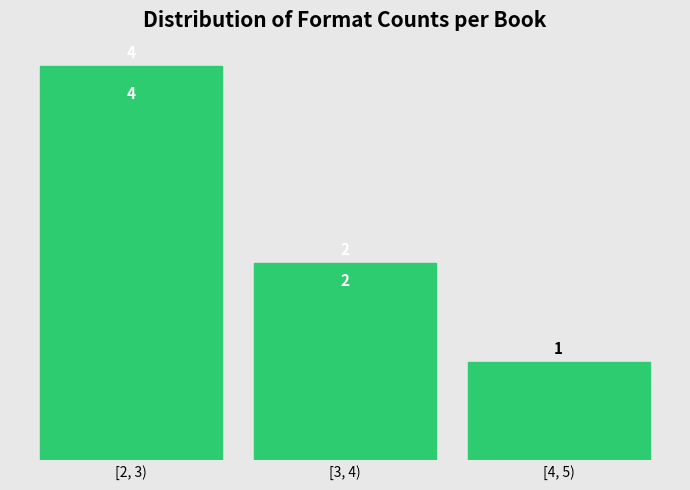

Reading left to right, extract all data points from this chart.

[2, 3)=4	[3, 4)=2	[4, 5)=1